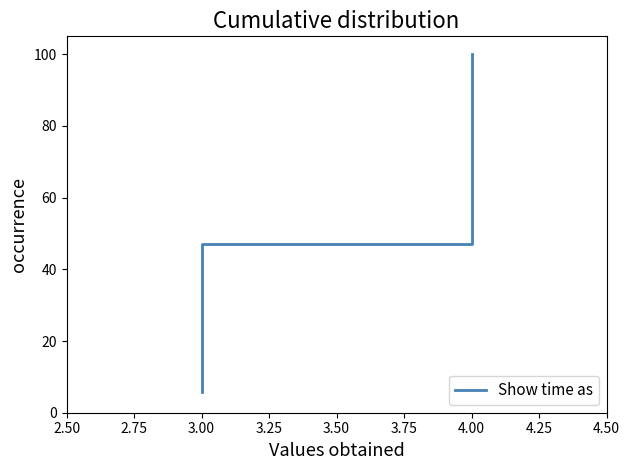

What is the difference between the maximum and minimum values?

94.1